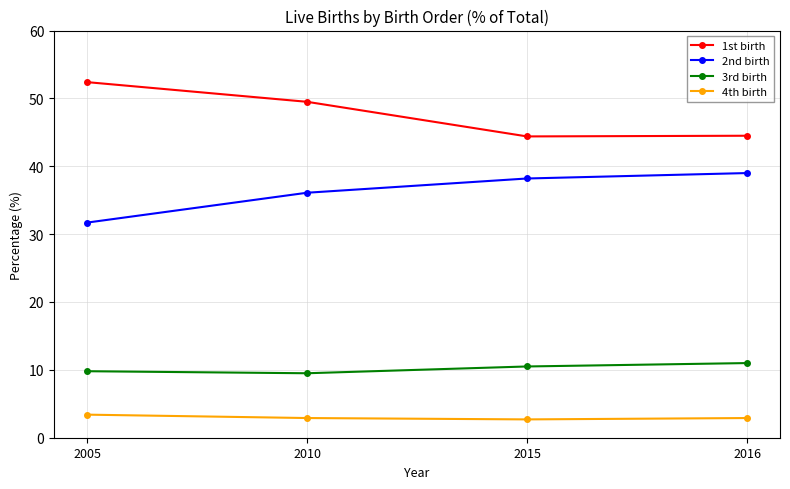

Is it true that 2nd birth equals 31.7 at 2005?

True